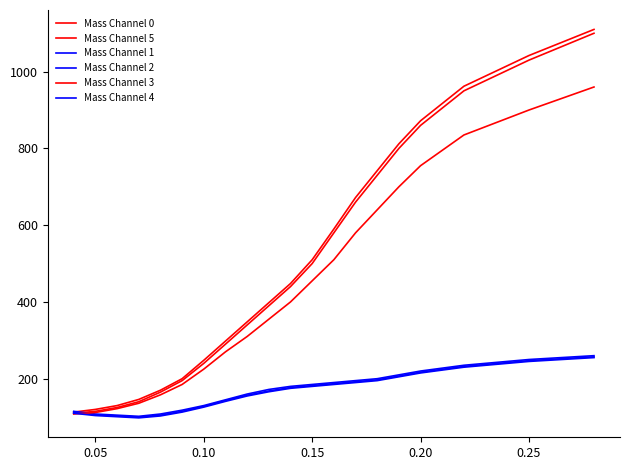

What is the difference between the maximum and minimum values in the Mass Channel 2 series?

157